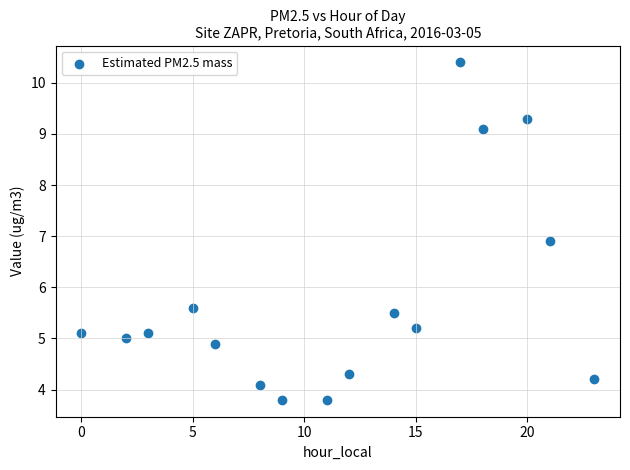

What is the range of X values (max minus min)?

23.0